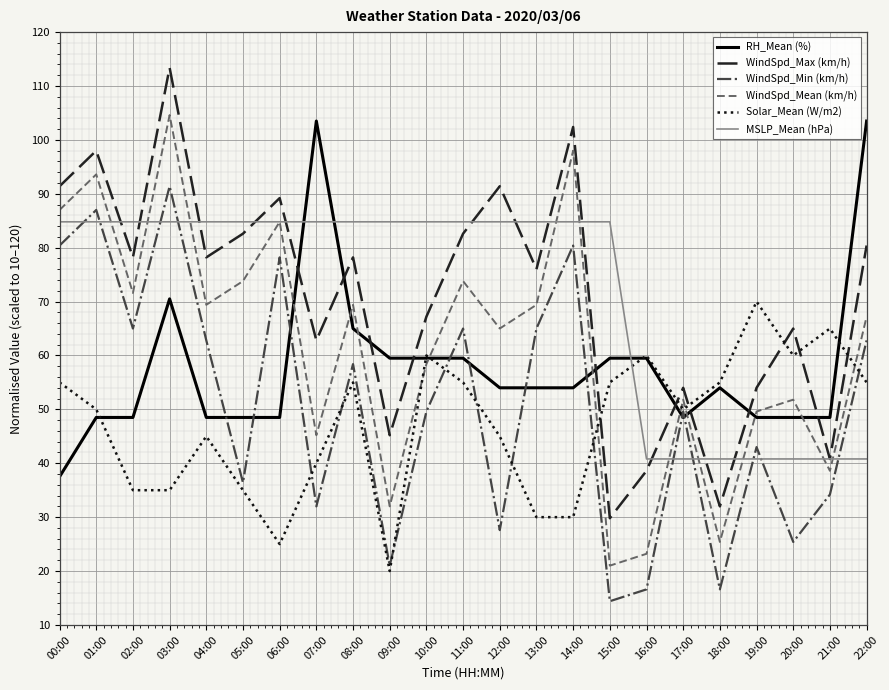

What is the difference between the highest and lowest values at 11:00?

29.8